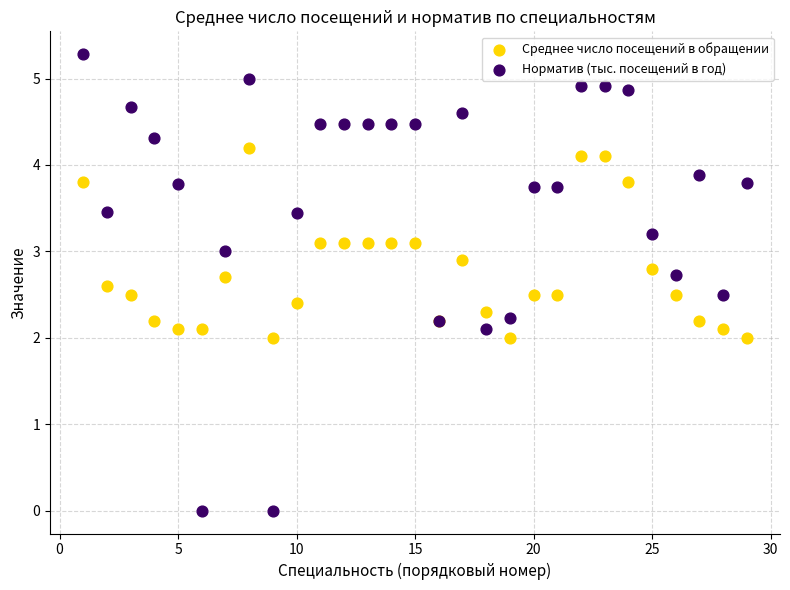

Which series has the widest spread of Y values?

Норматив (тыс. посещений в год)